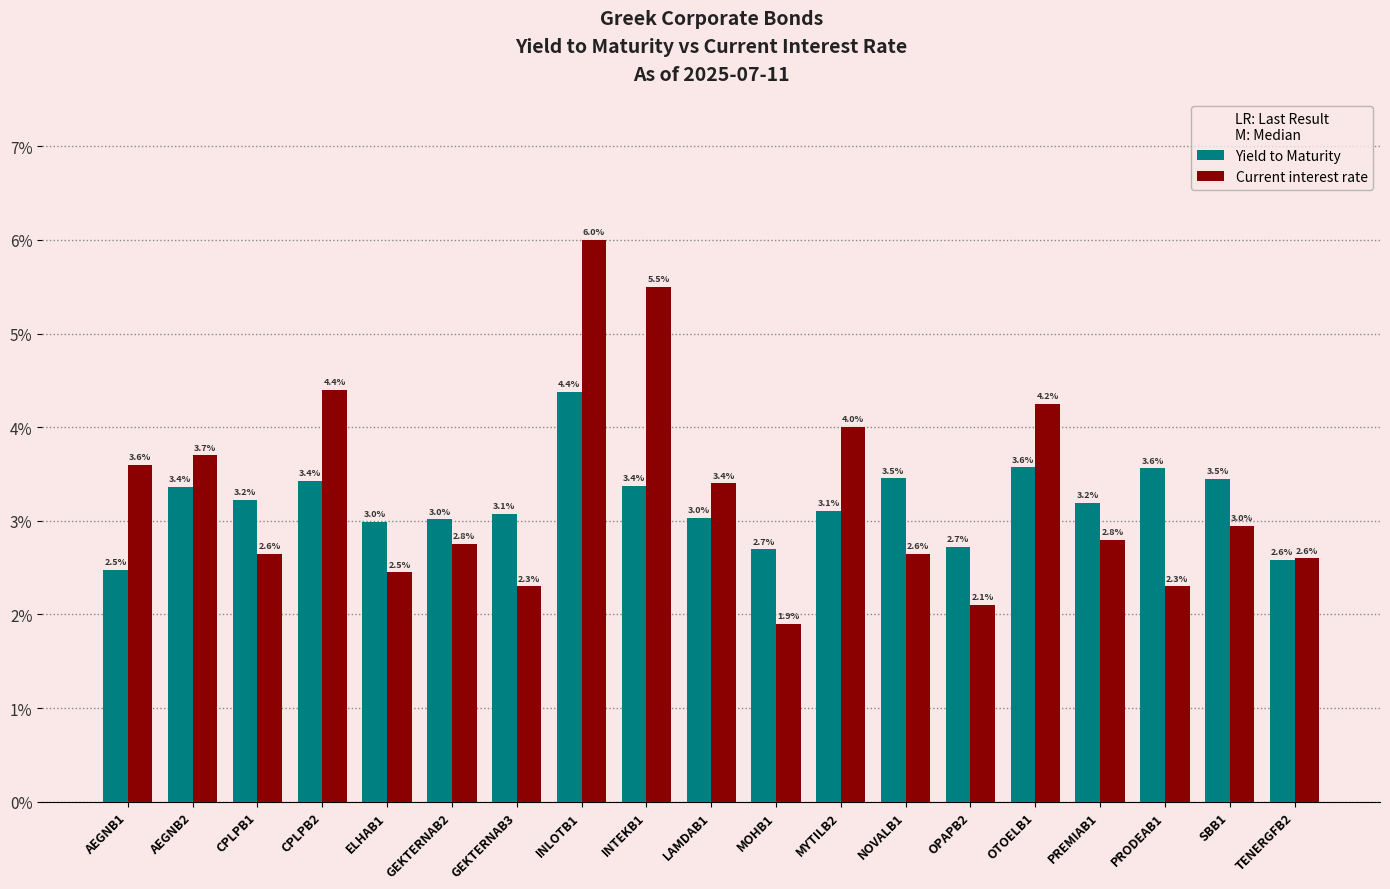

Which label corresponds to the largest value in the chart?

INLOTB1